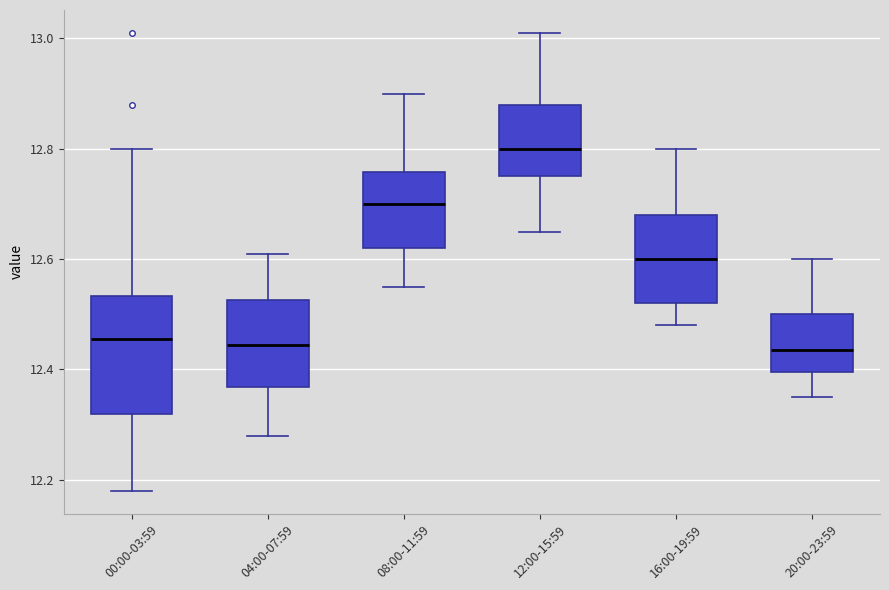

Reading left to right, read every box against the y-axis: the position of its median line, the range the box covers, and the ends of its whiskers. The values are not printed on the chart, so give them approximately, as read against the axis.

00:00-03:59: median 12.46, box 12.32 to 12.54, whiskers 12.18 to 12.80
04:00-07:59: median 12.44, box 12.36 to 12.52, whiskers 12.28 to 12.62
08:00-11:59: median 12.70, box 12.62 to 12.76, whiskers 12.56 to 12.90
12:00-15:59: median 12.80, box 12.76 to 12.88, whiskers 12.66 to 13.02
16:00-19:59: median 12.60, box 12.52 to 12.68, whiskers 12.48 to 12.80
20:00-23:59: median 12.44, box 12.40 to 12.50, whiskers 12.36 to 12.60